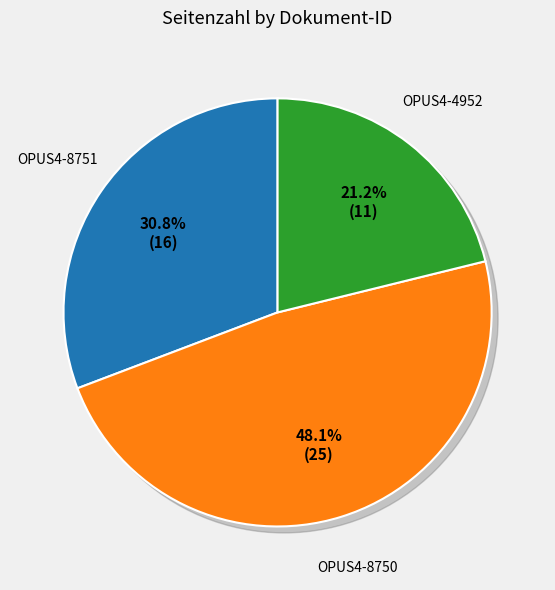

What percentage is NOT represented by OPUS4-4952?

78.8%